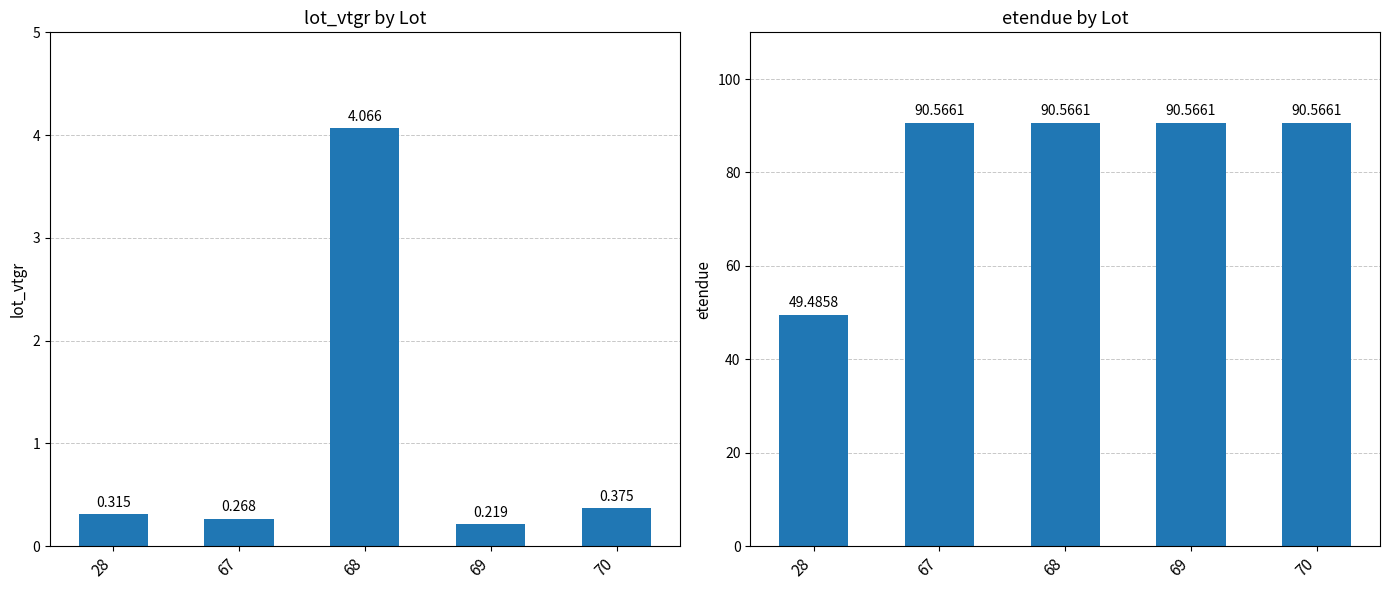

What is the value of the lot_vtgr bar at the 3rd from the left?

4.1